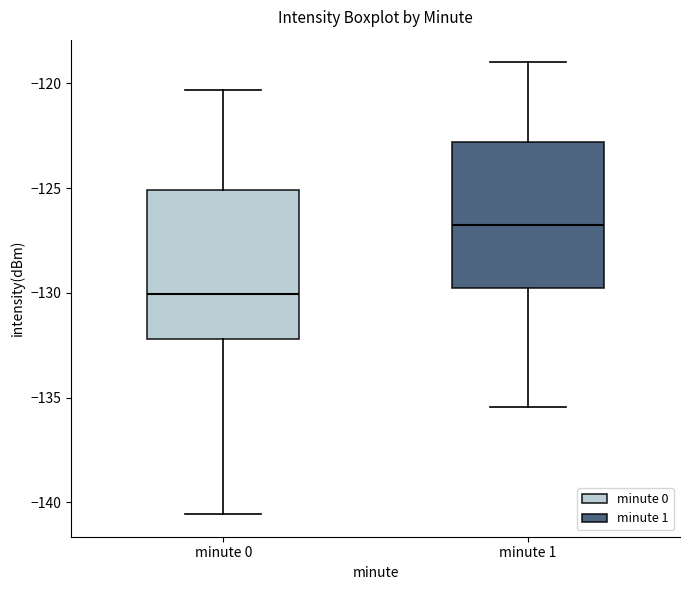

Reading left to right, read every box against the y-axis: the position of its median line, the range the box covers, and the ends of its whiskers. The values are not printed on the chart, so give them approximately, as read against the axis.

minute 0: median -130.0, box -132.0 to -125.0, whiskers -140.5 to -120.5
minute 1: median -127.0, box -130.0 to -123.0, whiskers -135.5 to -119.0